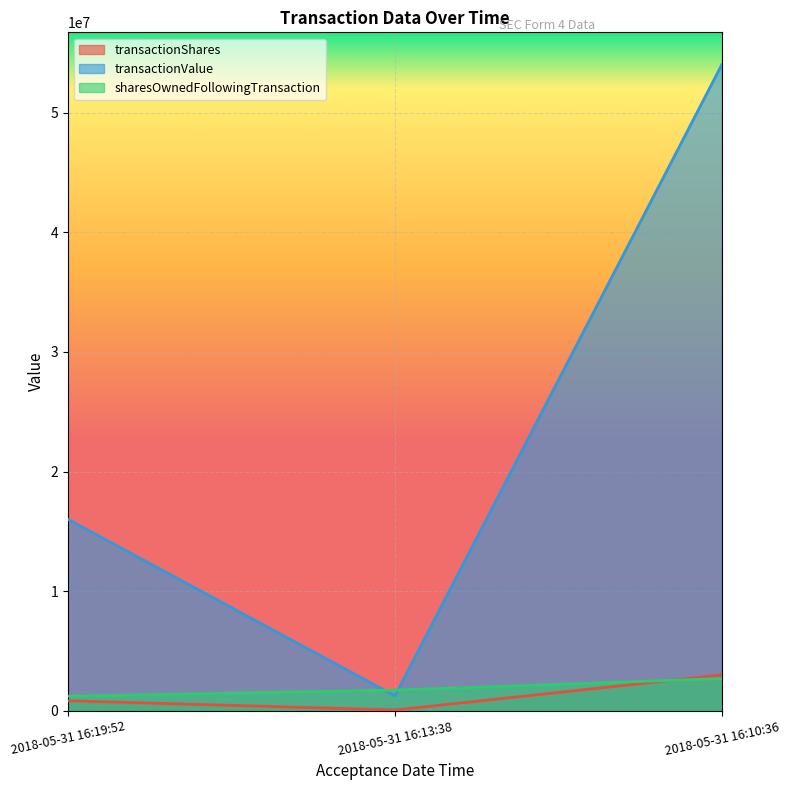

What is the difference between the maximum and minimum values in the transactionShares series?

2930556